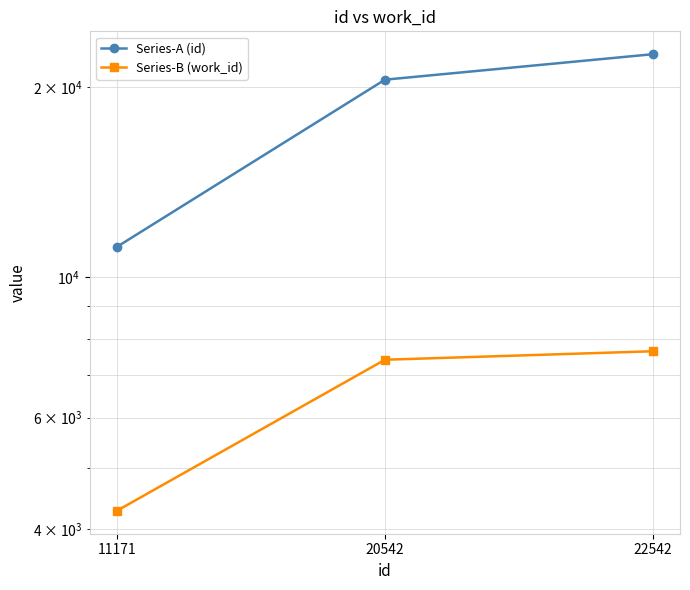

What is the sum of the Series-A (id) values at 20542 and 11171?

31713